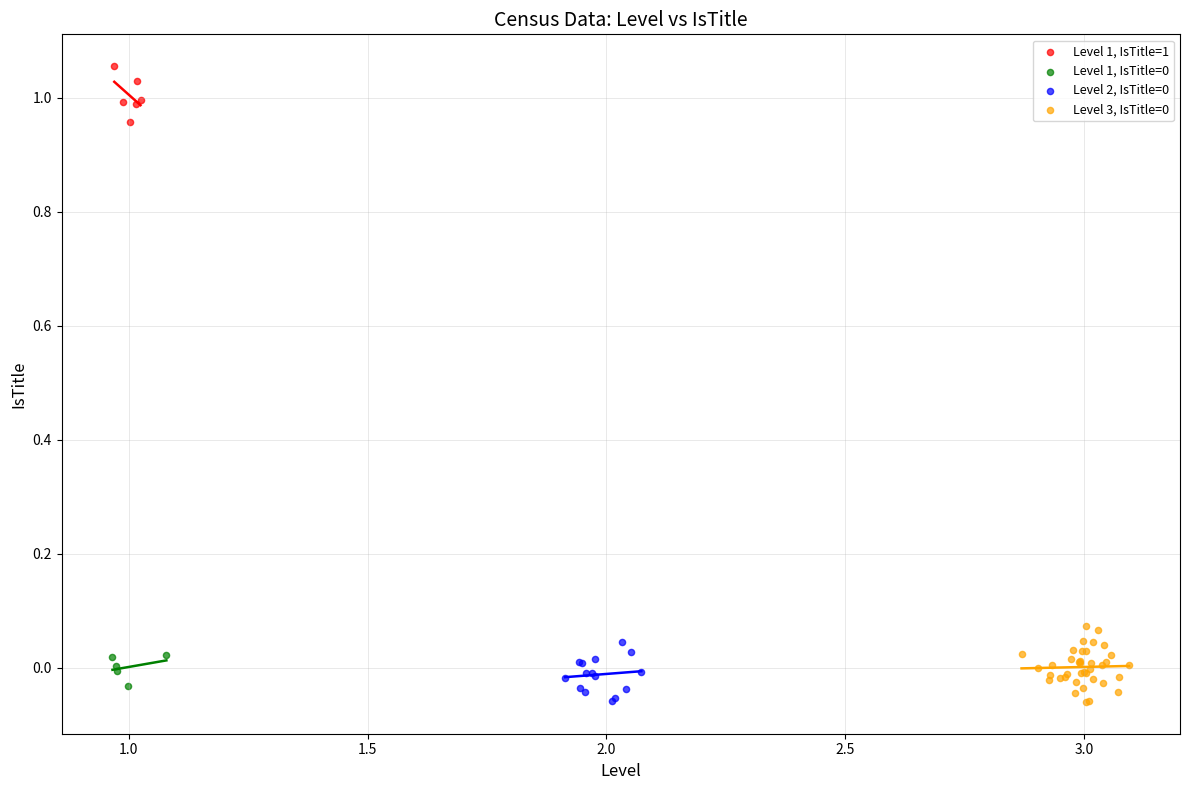

Which series reaches the maximum Y coordinate?

Level 1, IsTitle=1